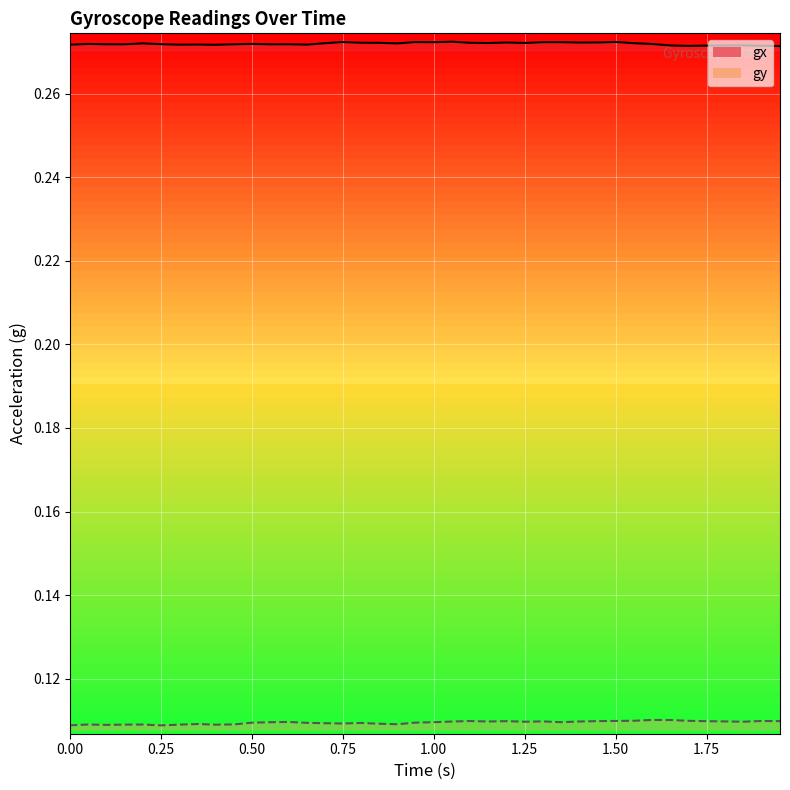

At how many categories does at least one series exceed 0?

40